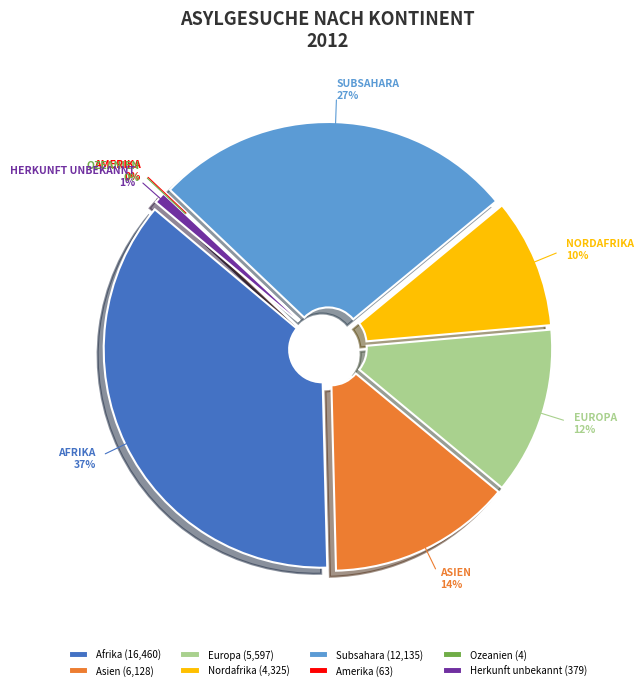

Count the number of slices in the pie.

8